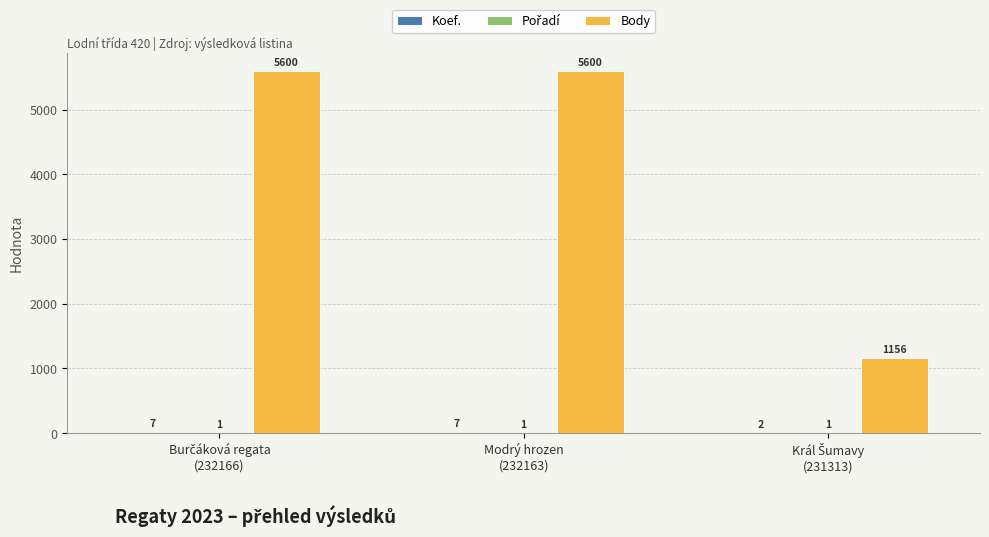

Which series has the largest total across all categories?

Body